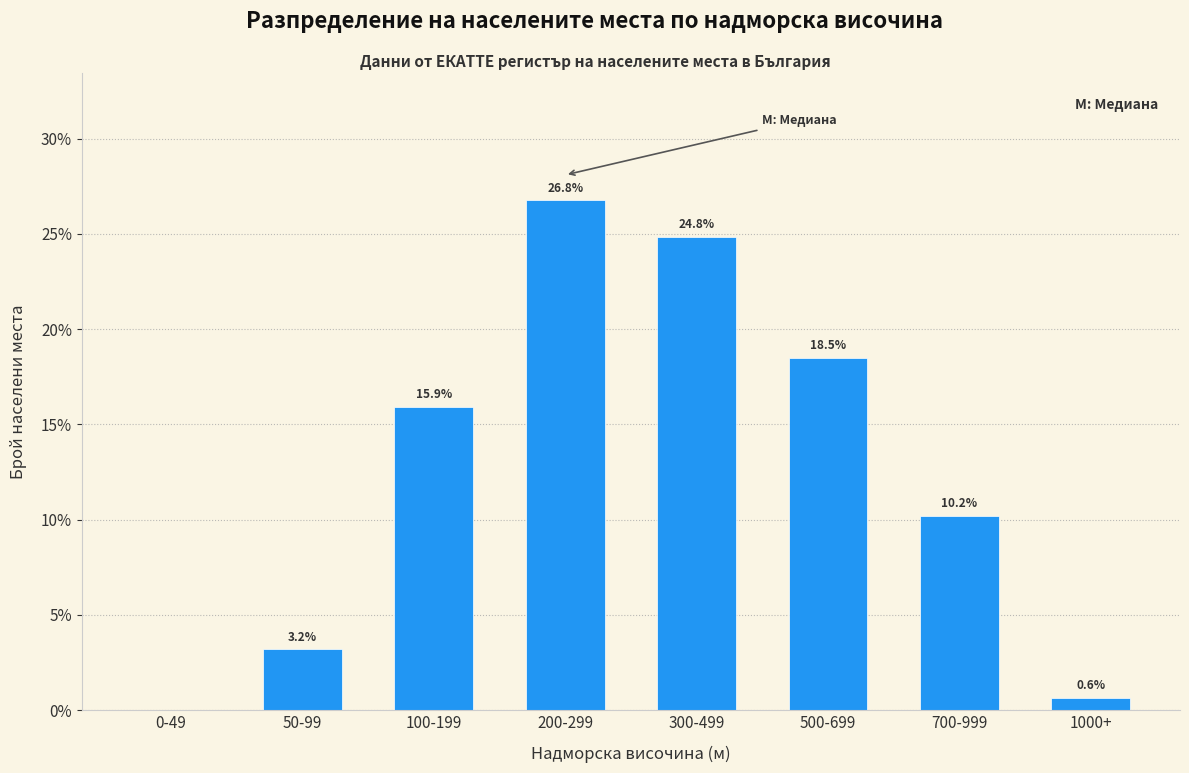

Reading left to right, extract all data points from this chart.

0-49=0.0	50-99=3.2	100-199=15.9	200-299=26.8	300-499=24.8	500-699=18.5	700-999=10.2	1000+=0.6